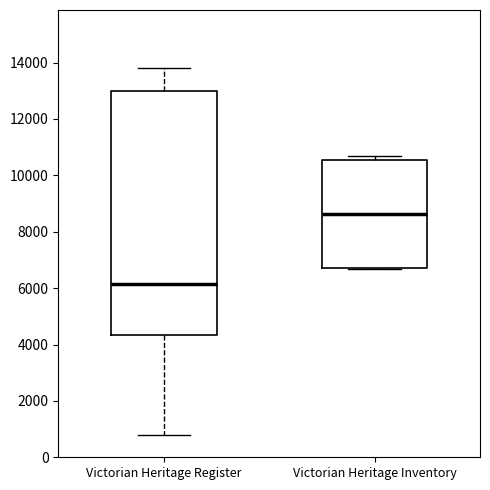

Reading left to right, transcribe this box plot: for each box, give where its median line is, the range the box spans, and where its two whiskers end, as read against the y-axis. The values are not printed on the chart, so give them approximately, as read against the axis.

Victorian Heritage Register: median 6200, box 4400 to 13000, whiskers 800 to 13800
Victorian Heritage Inventory: median 8600, box 6800 to 10600, whiskers 6600 to 10600 (just above the box's upper edge)